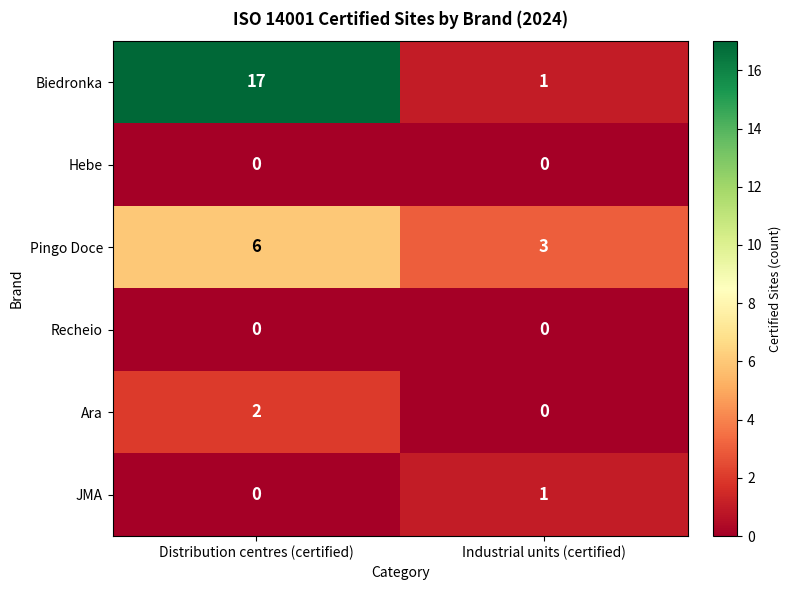

Is it true that Biedronka equals 12 at Distribution centres (certified)?

False